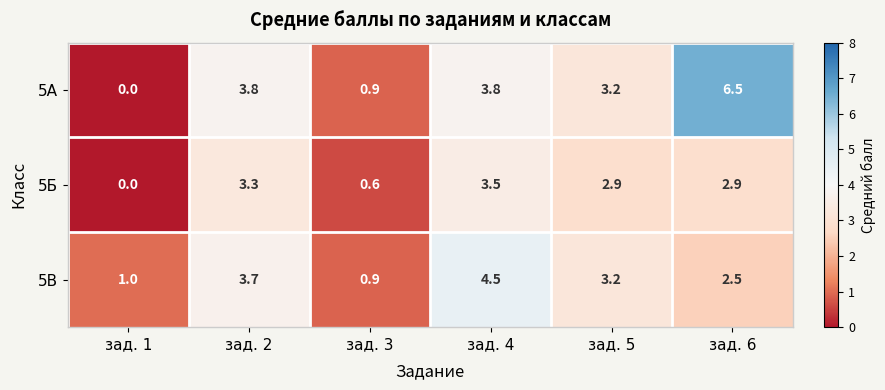

The value of 5В at зад. 4 is 1.4. True or false?

False